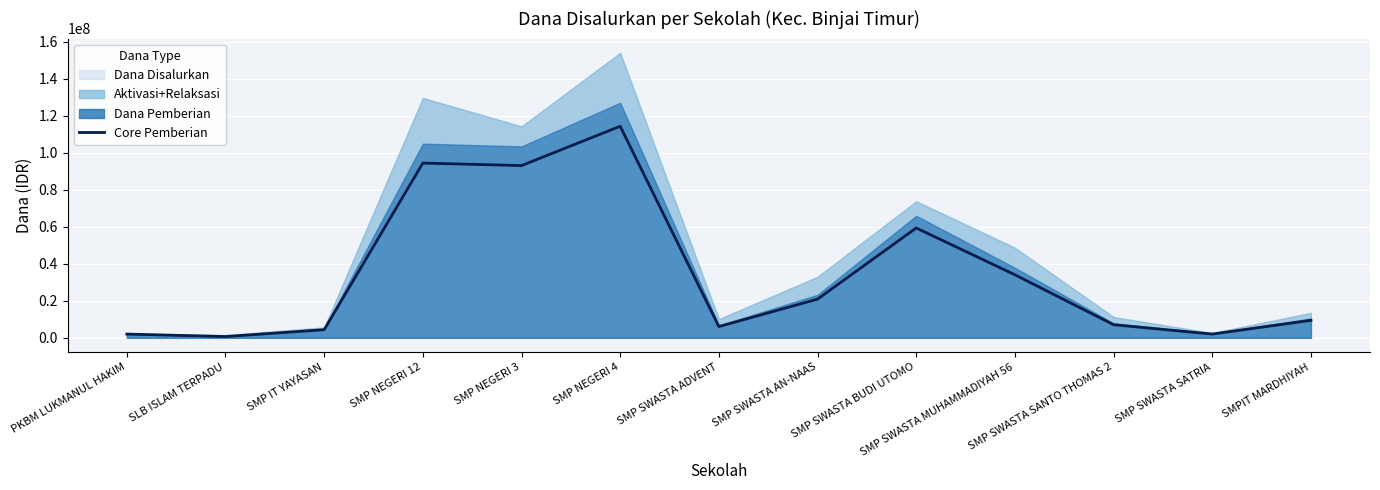

List the labels in order of value, largest first.

SMP NEGERI 4, SMP NEGERI 12, SMP NEGERI 3, SMP SWASTA BUDI UTOMO, SMP SWASTA MUHAMMADIYAH 56, SMP SWASTA AN-NAAS, SMPIT MARDHIYAH, SMP SWASTA SANTO THOMAS 2, SMP SWASTA ADVENT, SMP IT YAYASAN, PKBM LUKMANUL HAKIM, SMP SWASTA SATRIA, SLB ISLAM TERPADU